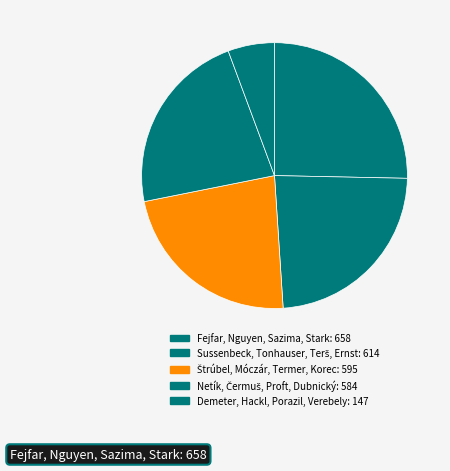

The Netík, Čermuš, Proft, Dubnický slice represents 36% of the pie. True or false?

False